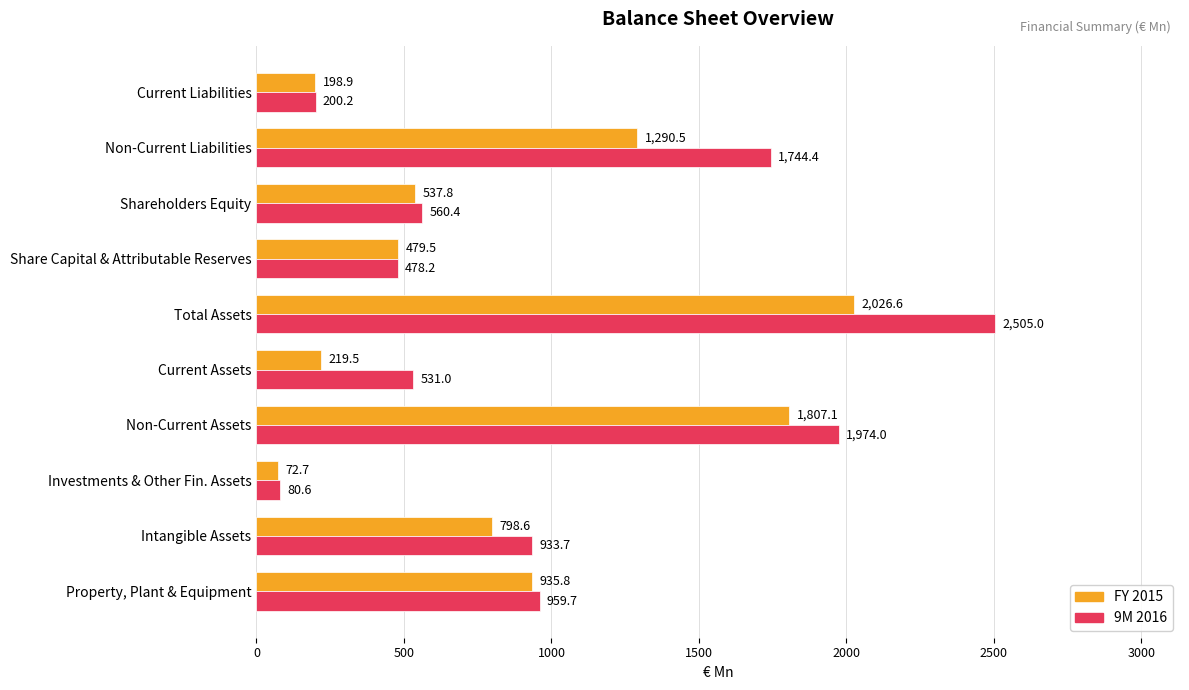

Which series has the largest total across all categories?

9M 2016